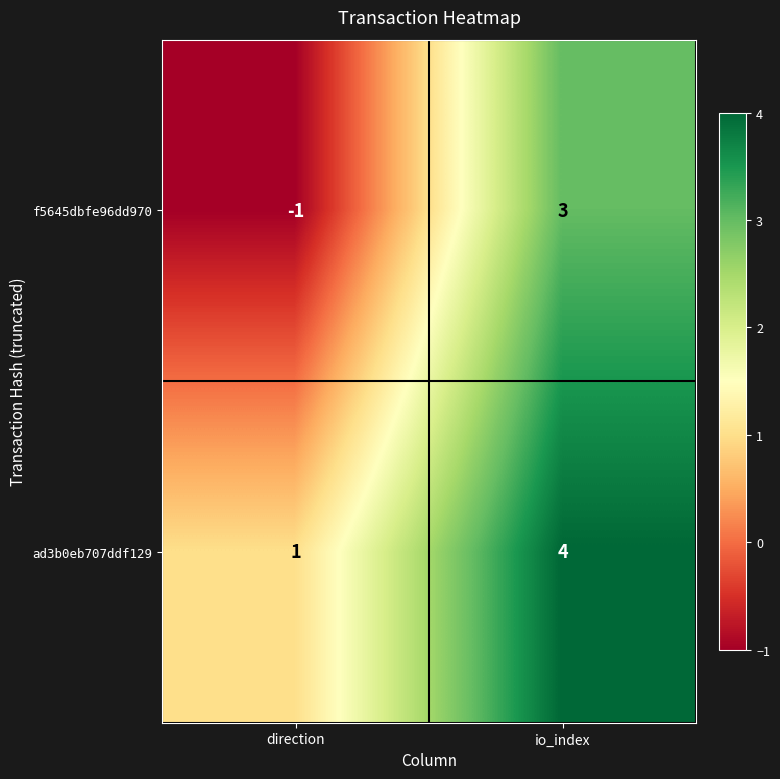

Which category has the highest value across all series?

io_index